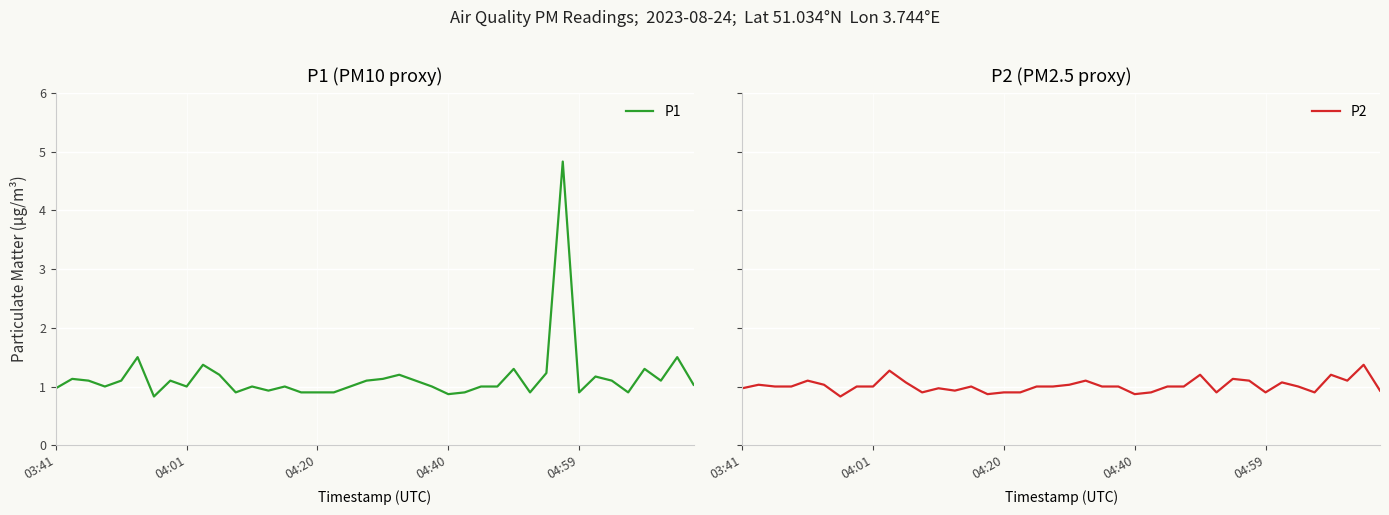

What is the difference between the maximum and minimum values in the P2 series?

0.5